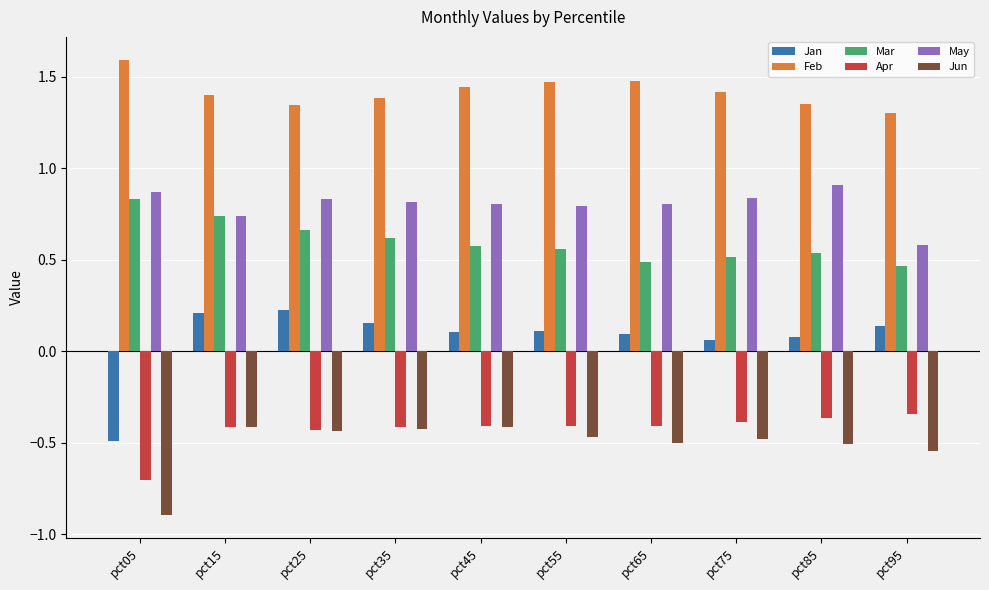

What is the difference between the maximum and minimum values in the Feb series?

0.3